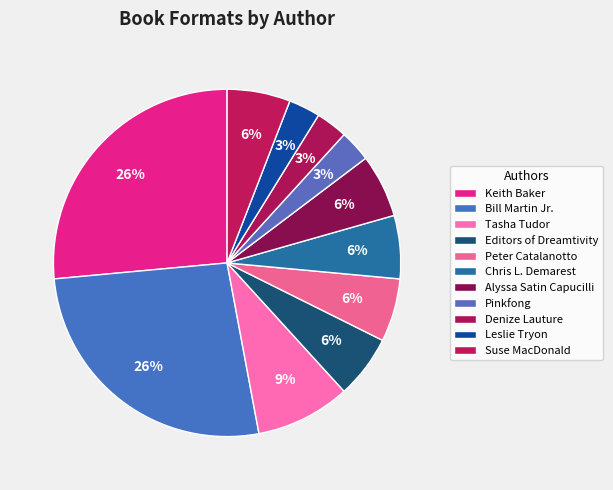

Which category has the biggest portion of the pie?

Keith Baker